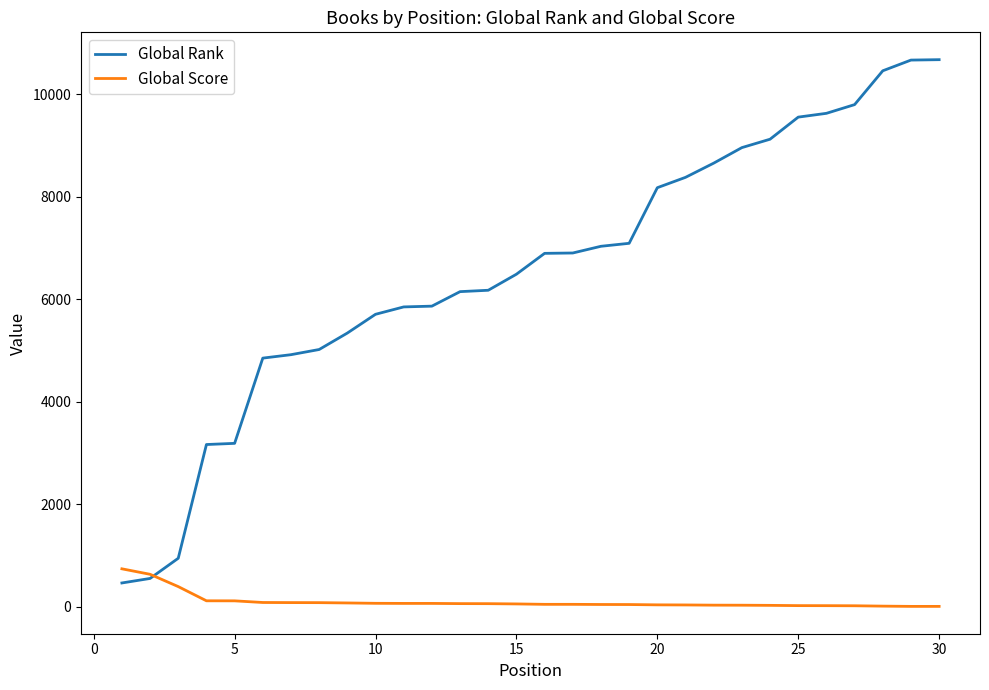

True or false: Global Score and Global Rank cross at least once.

True